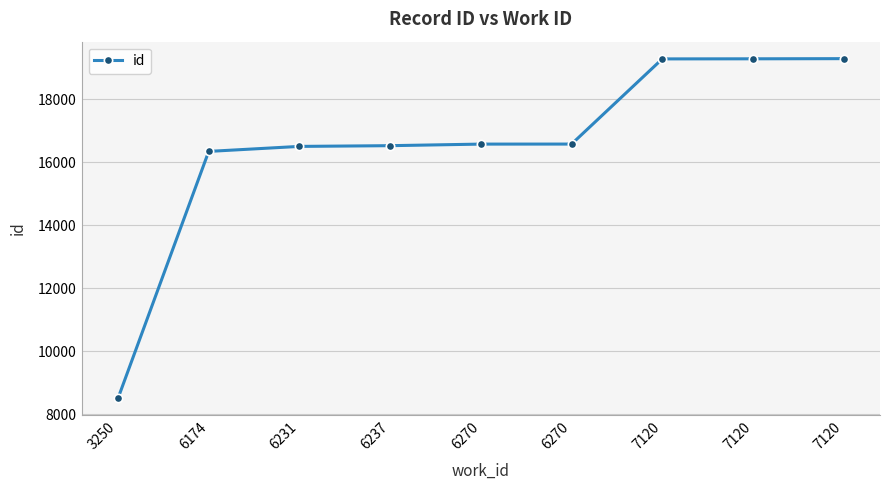

Is it true that the value at 6231 is 10637?

False